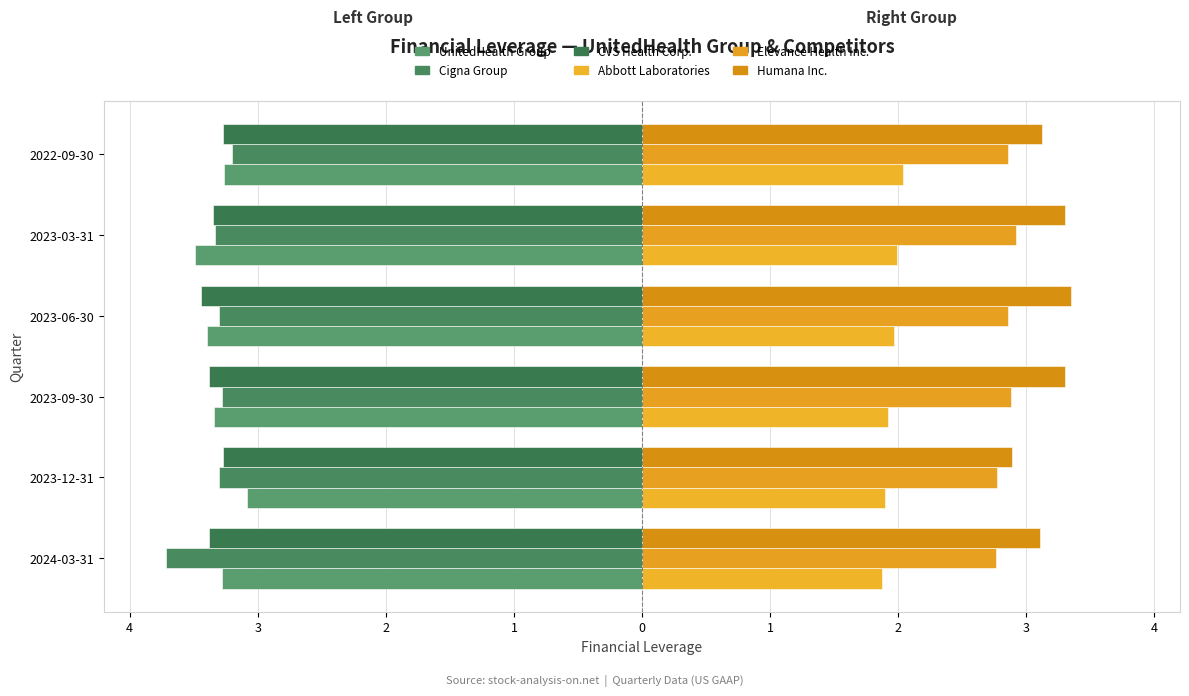

What are all the series names shown in the legend?

UnitedHealth Group, Cigna Group, CVS Health Corp., Abbott Laboratories, Elevance Health Inc., Humana Inc.